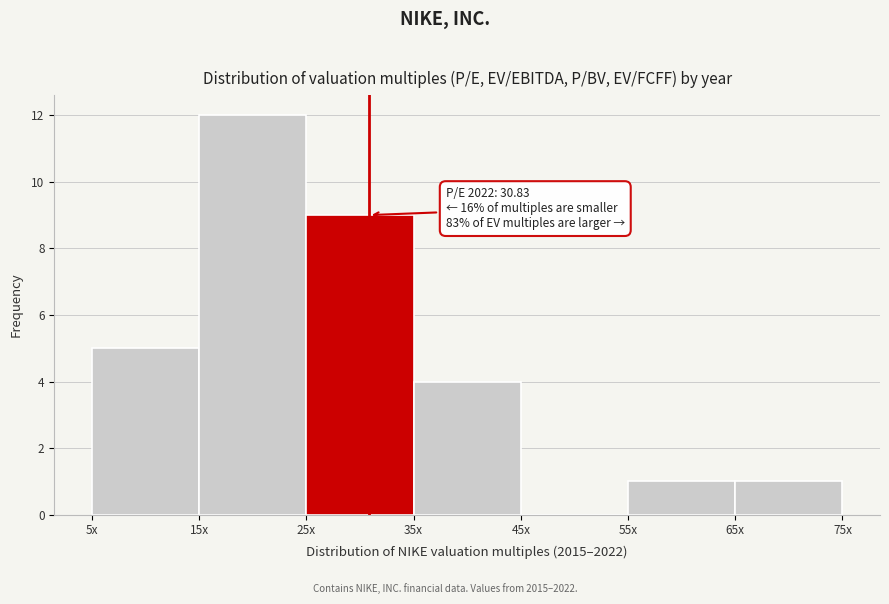

Reading left to right, list all the values displayed in this chart.

5x=5	15x=12	25x=9	35x=4	45x=0	55x=1	65x=1